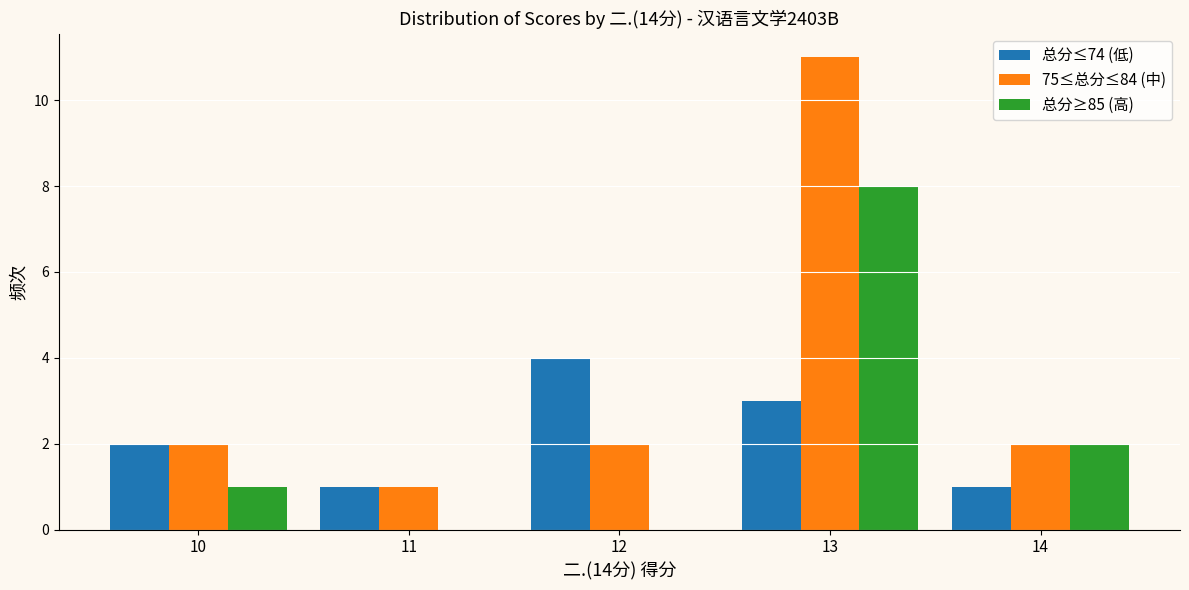

Which series changed the most between 10 and 13?

75≤总分≤84 (中)